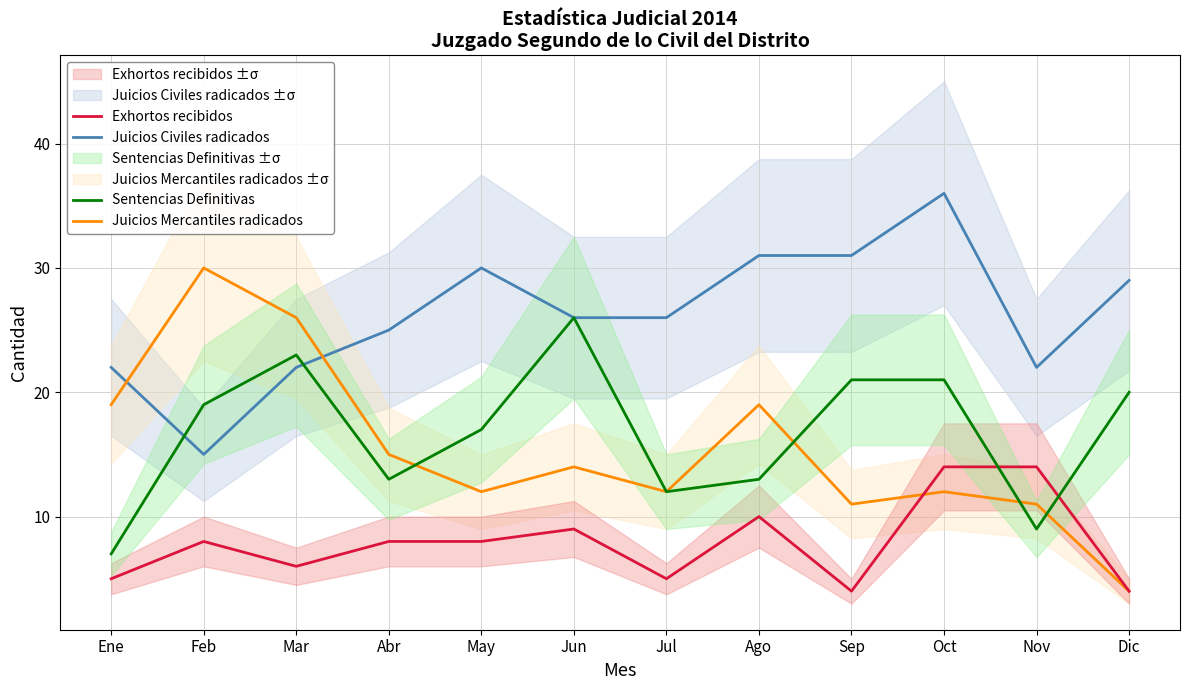

Reading left to right, transcribe all the data shown in this chart.

Juicios Civiles radicados: Ene=22	Feb=15	Mar=22	Abr=25	May=30	Jun=26	Jul=26	Ago=31	Sep=31	Oct=36	Nov=22	Dic=29
Juicios Mercantiles radicados: Ene=19	Feb=30	Mar=26	Abr=15	May=12	Jun=14	Jul=12	Ago=19	Sep=11	Oct=12	Nov=11	Dic=4
Exhortos recibidos: Ene=5	Feb=8	Mar=6	Abr=8	May=8	Jun=9	Jul=5	Ago=10	Sep=4	Oct=14	Nov=14	Dic=4
Sentencias Definitivas: Ene=7	Feb=19	Mar=23	Abr=13	May=17	Jun=26	Jul=12	Ago=13	Sep=21	Oct=21	Nov=9	Dic=20